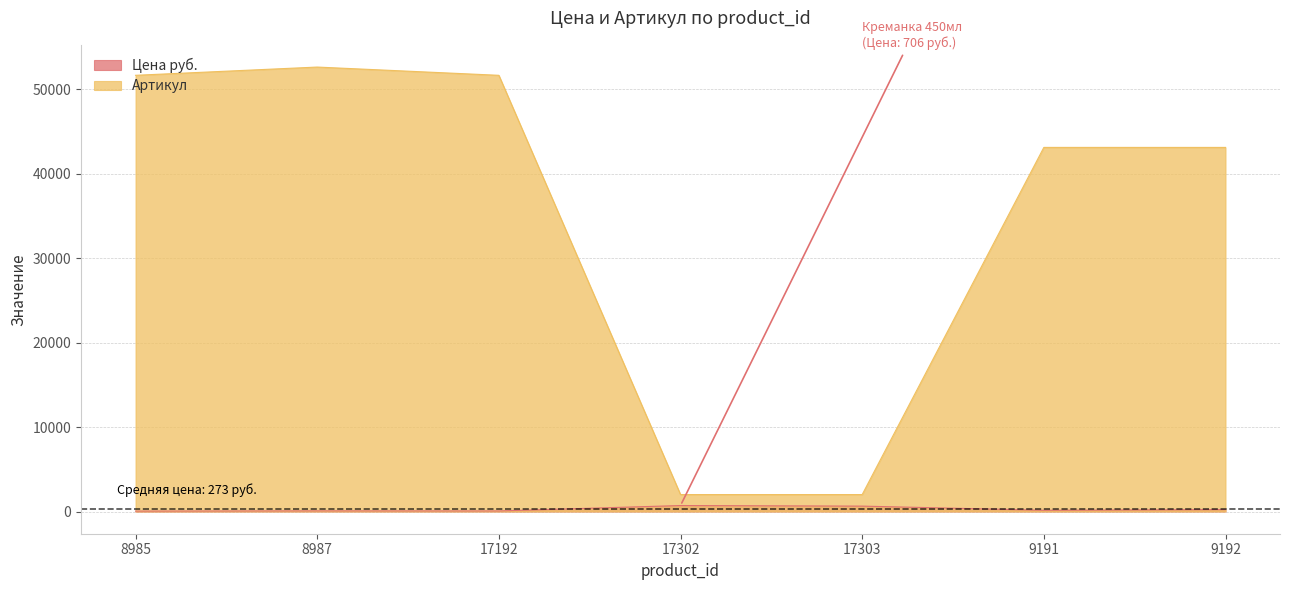

What is the spread (max minus min) of values at 8985?

51602